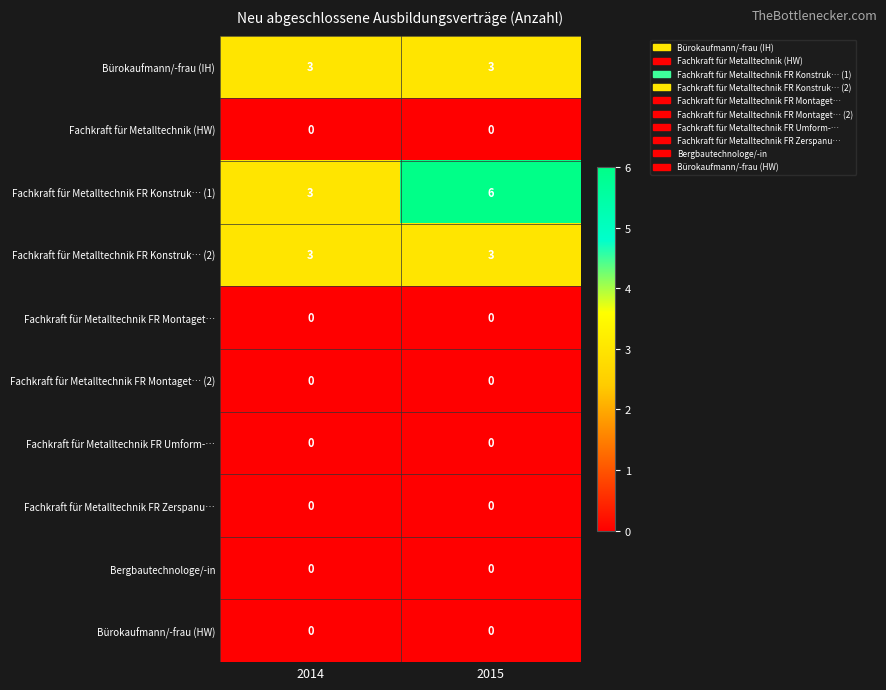

Which series has the largest total across all categories?

Fachkraft für Metalltechnik FR Konstruk… (1)